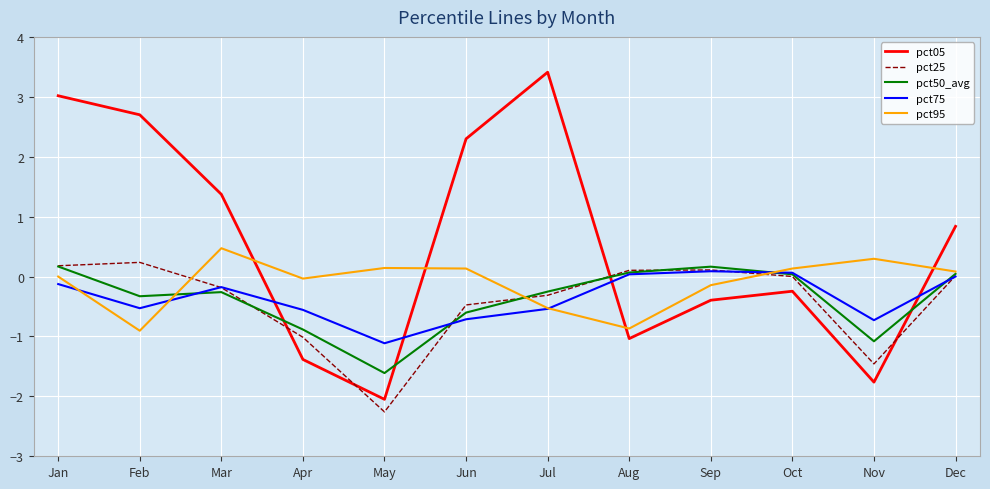

What is the average value of the pct25 series?

-0.4